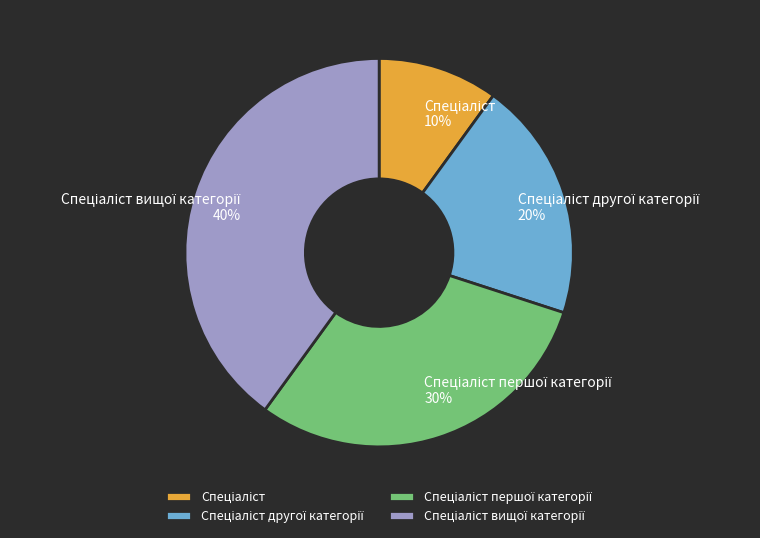

How many segments does this pie chart have?

4